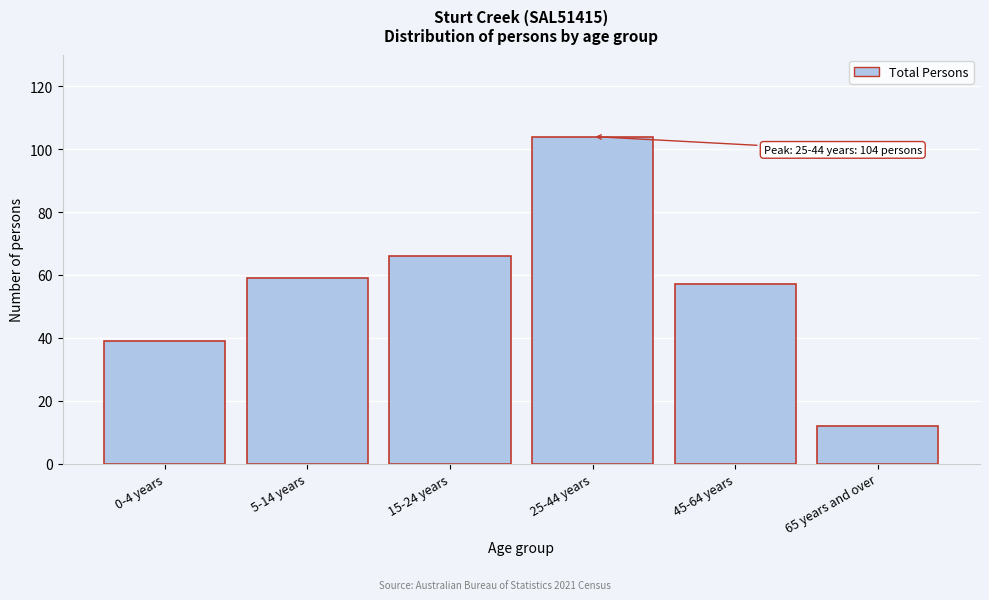

Reading left to right, extract all data points from this chart.

39	59	66	104	57	12